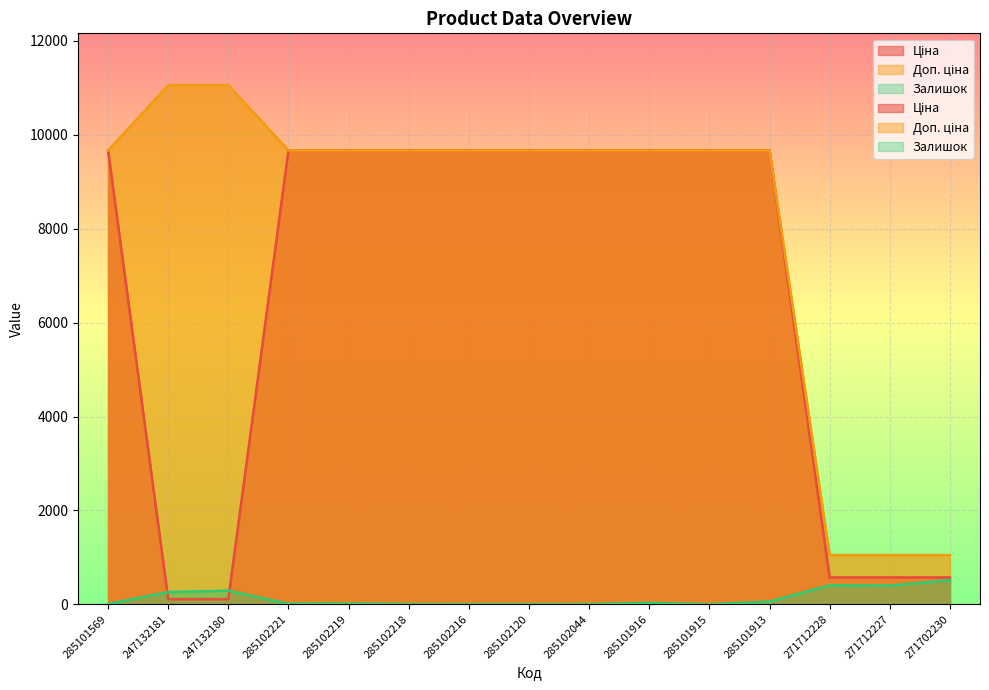

What are all the series names shown in the legend?

Ціна, Доп. ціна, Залишок